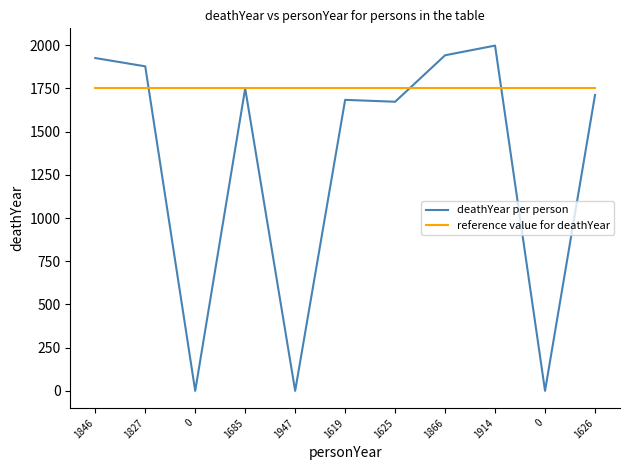

What are all the series names shown in the legend?

deathYear per person, reference value for deathYear